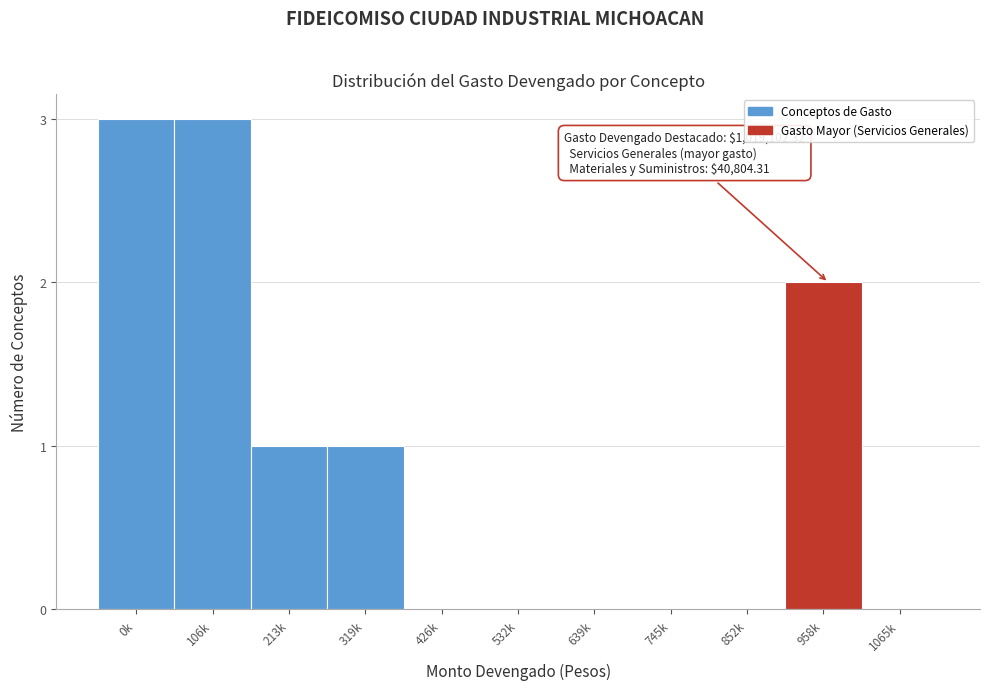

Reading left to right, transcribe all the data shown in this chart.

0k=3	106k=3	213k=1	319k=1	426k=0	532k=0	639k=0	745k=0	852k=0	958k=2	1065k=0